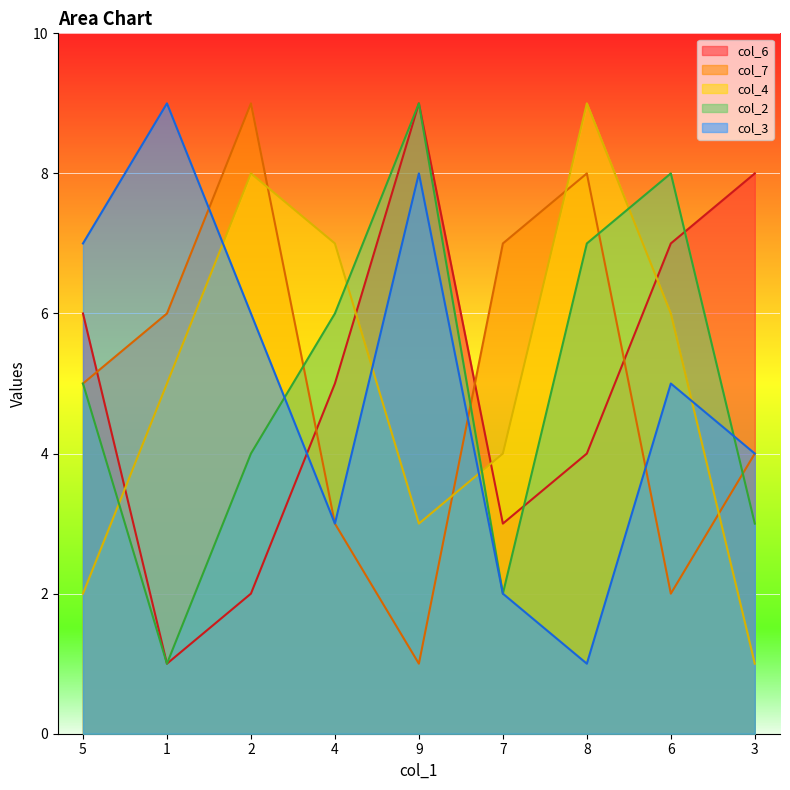

Is the value of col_7 at 1 greater than the value of col_6 at 3?

No